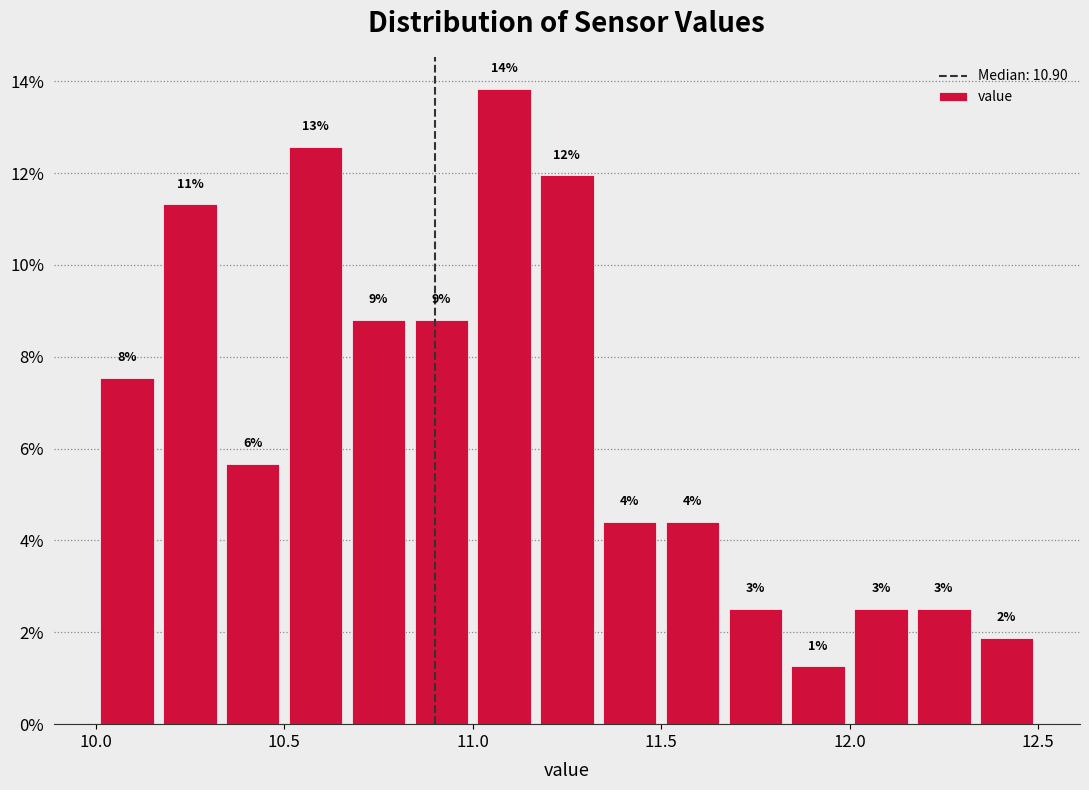

Around what value on the x-axis is the tallest bar? Give the approximate position of its centre, as read against the axis.

11.10